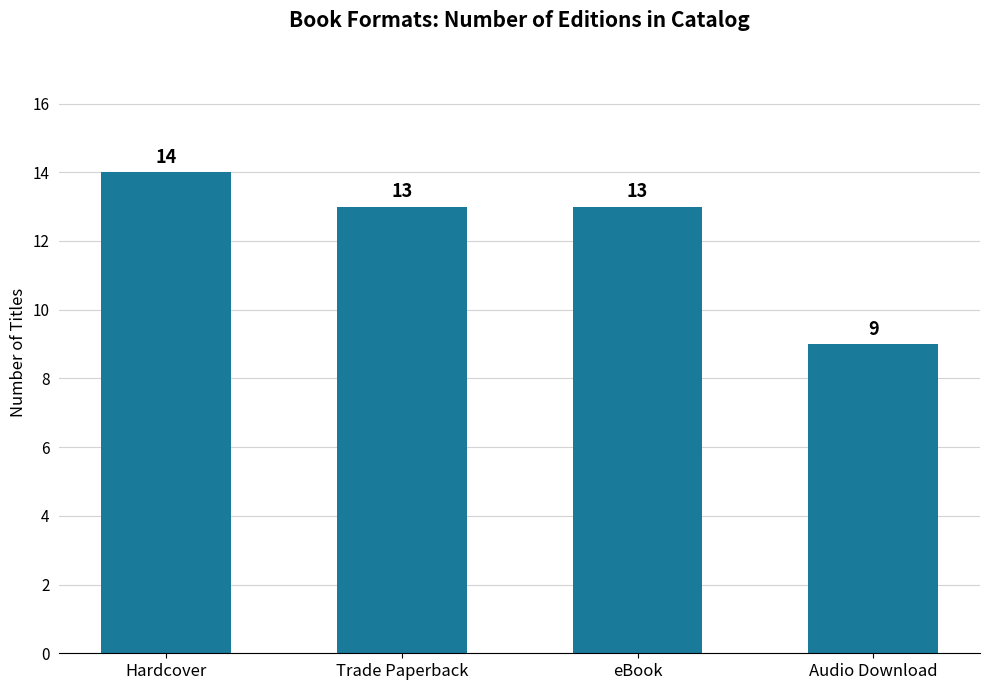

What is the label of the 1st bar from the left?

Hardcover